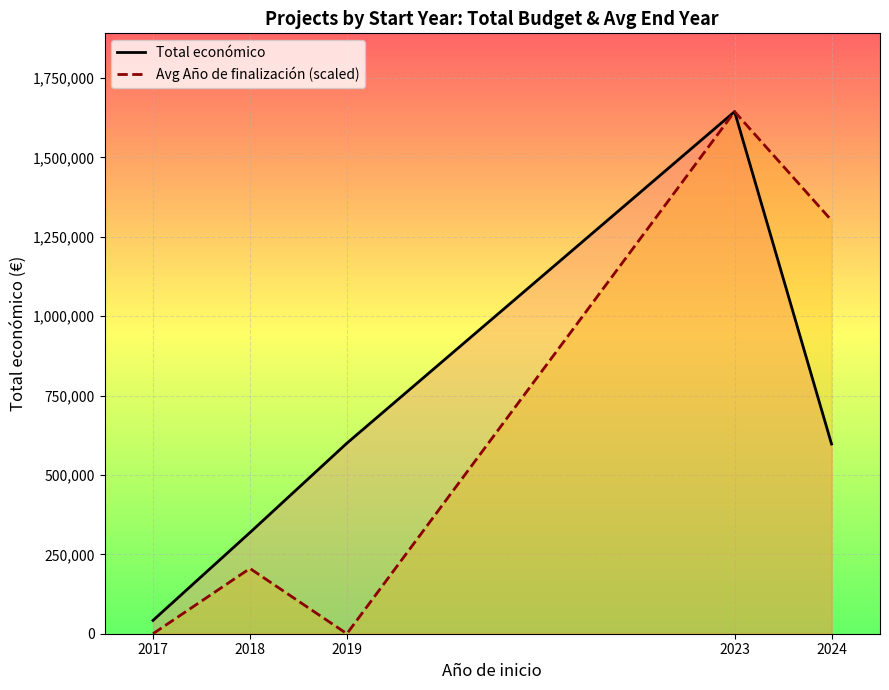

True or false: Total económico and Avg Año de finalización (scaled) intersect in this chart.

False